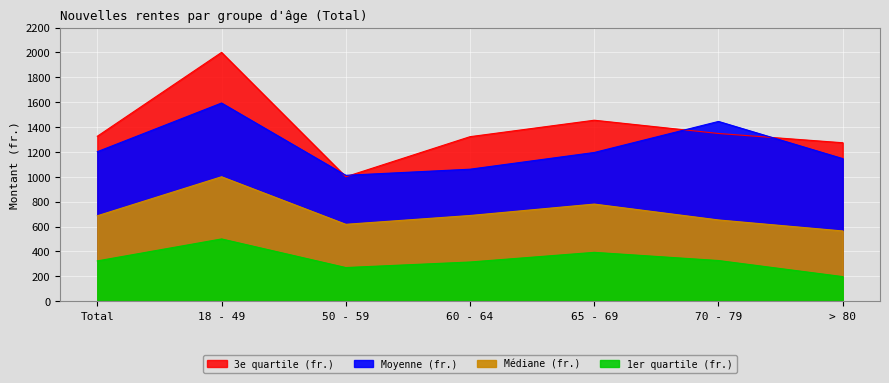

At which category does 3e quartile (fr.) reach its first local peak?

18 - 49